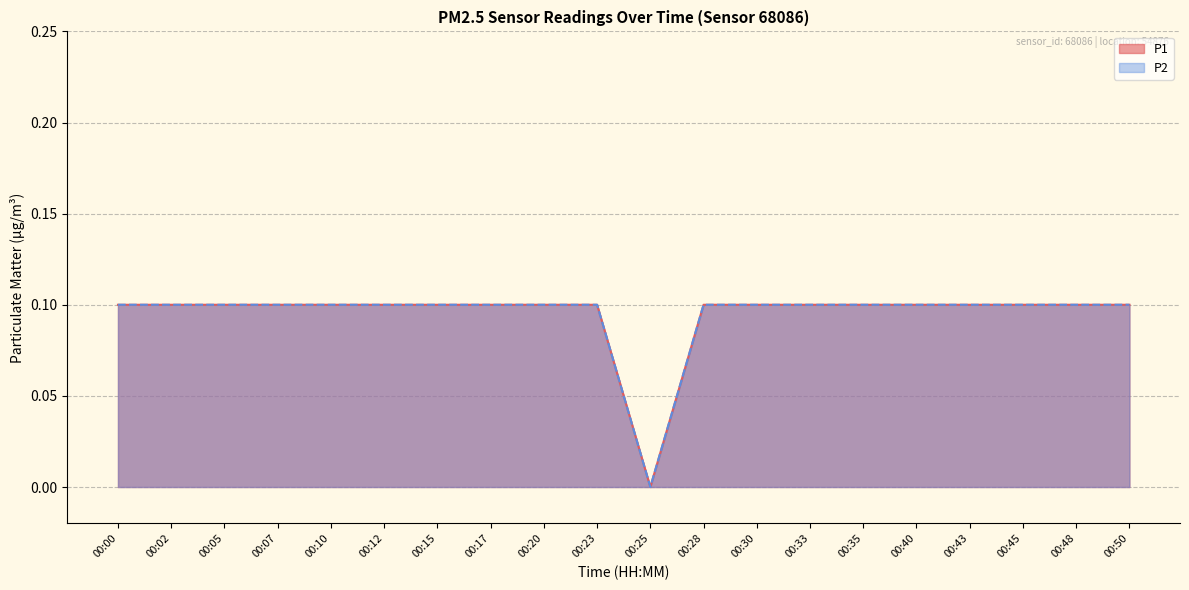

What is the sum of all P1 values?

1.9